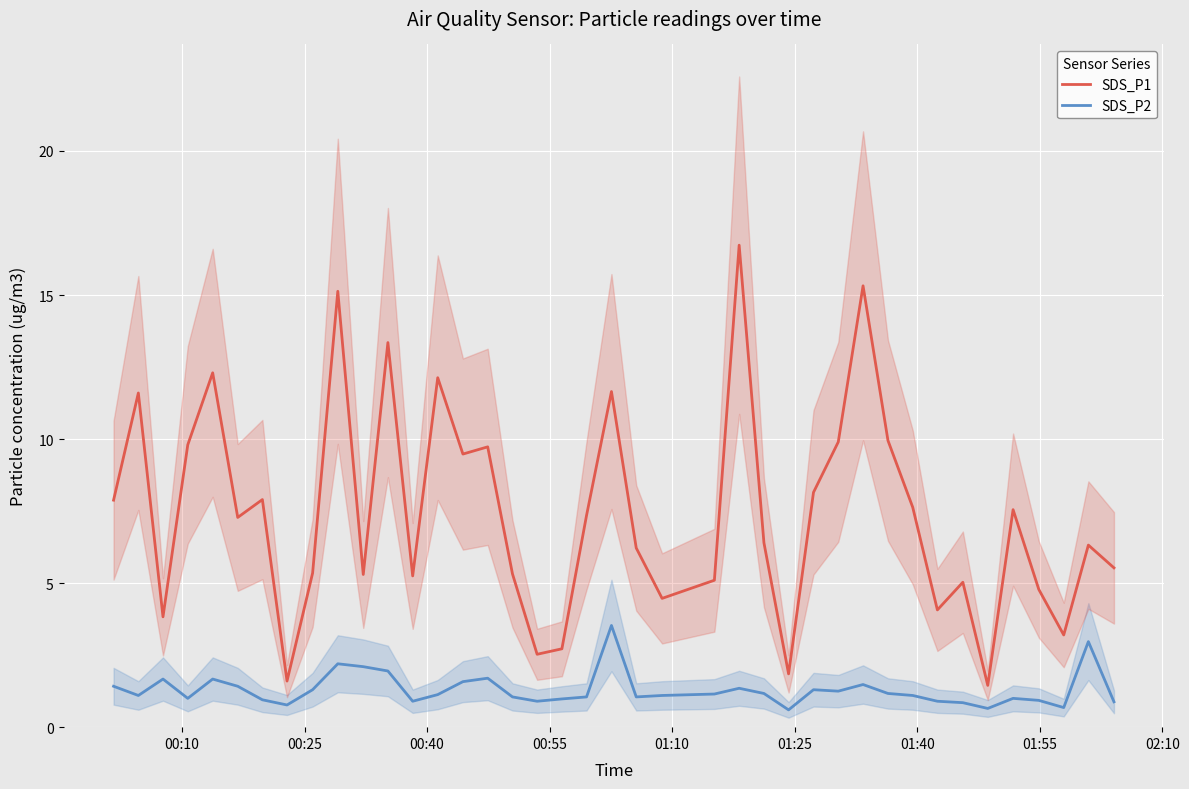

What is the maximum value for SDS_P1?

16.7